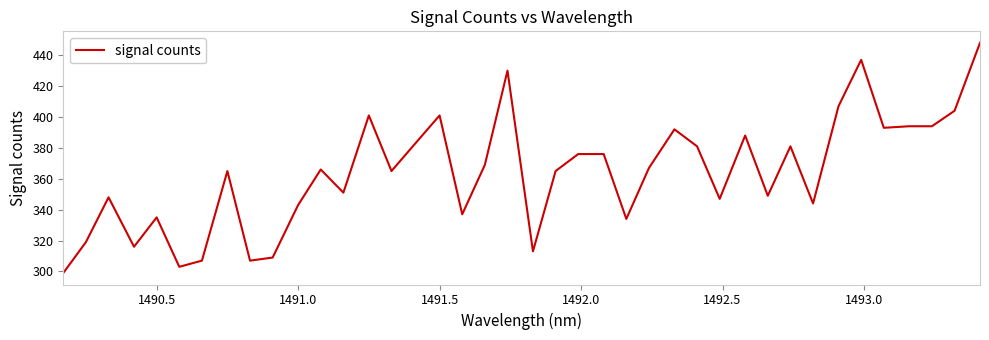

How many lines are shown in the chart?

1